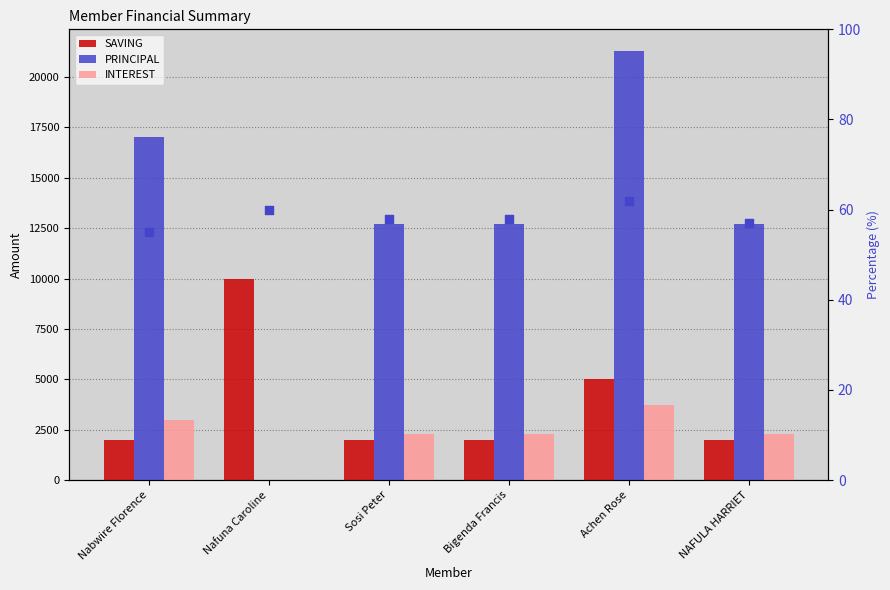

At which category is the sum across all series the highest?

Achen Rose